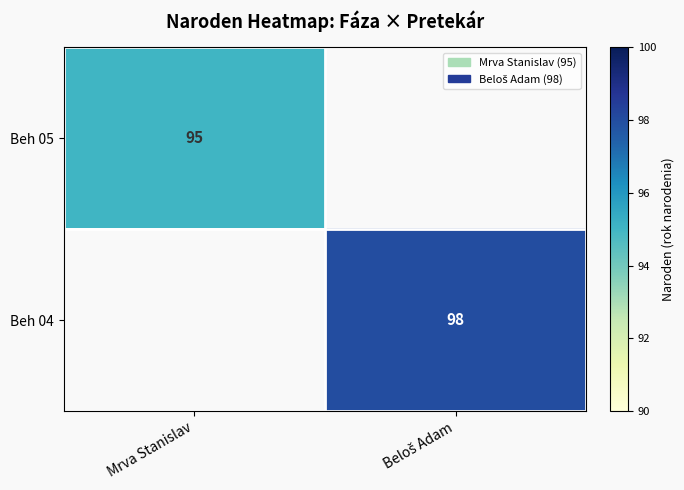

Which series has the largest total across all categories?

Beh 04